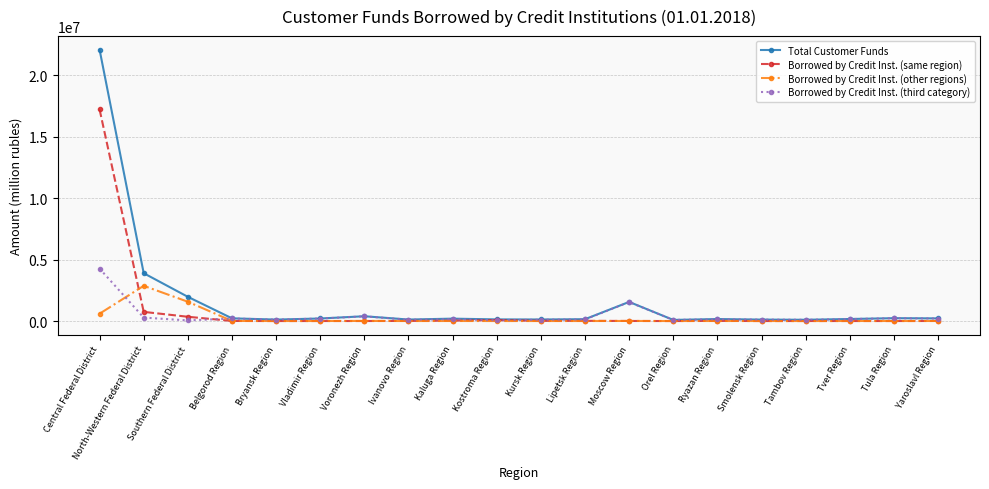

Between Central Federal District and Southern Federal District, which series saw the biggest shift?

Total Customer Funds